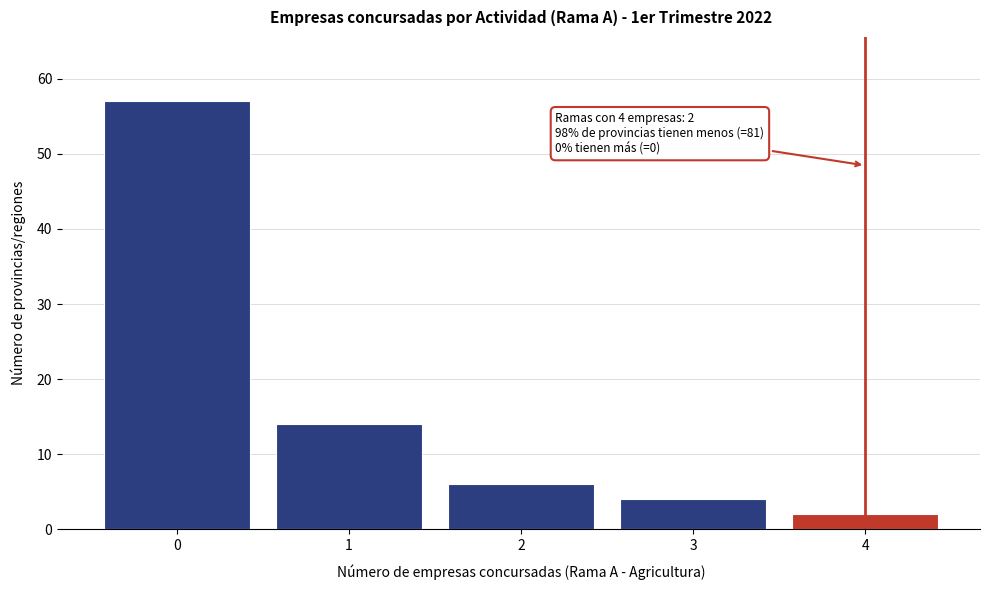

Reading left to right, what are all the values shown in this chart?

57	14	6	4	2